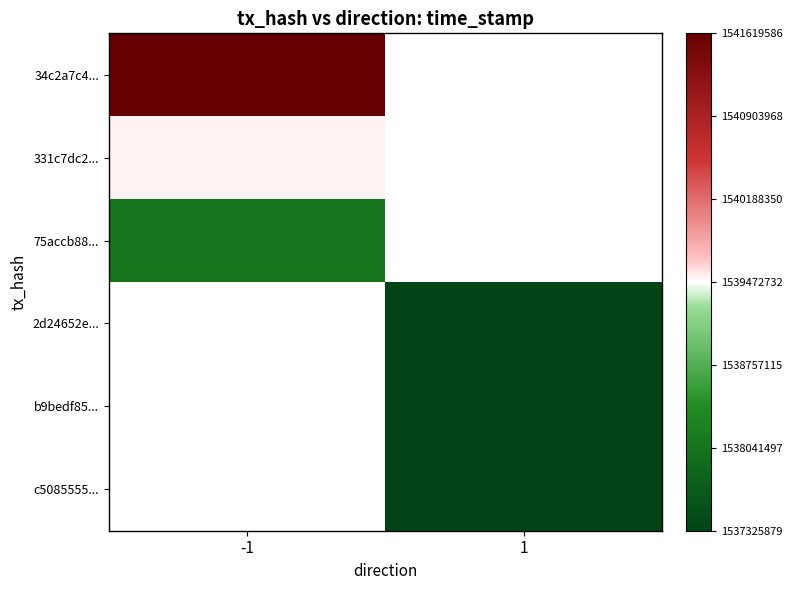

Which has a higher value, 1 or -1?

-1